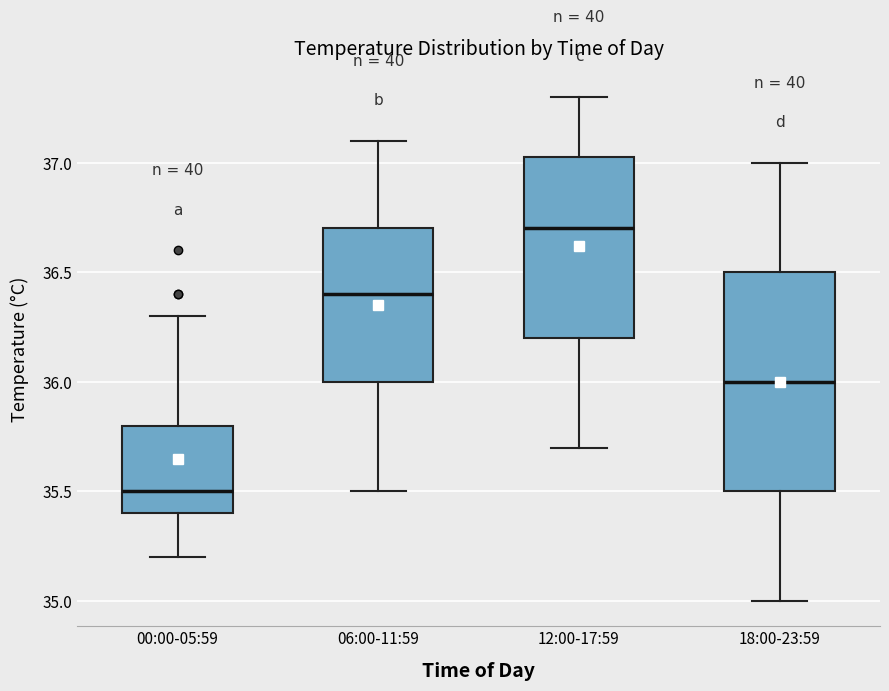

Which box's median line is the highest?

12:00-17:59